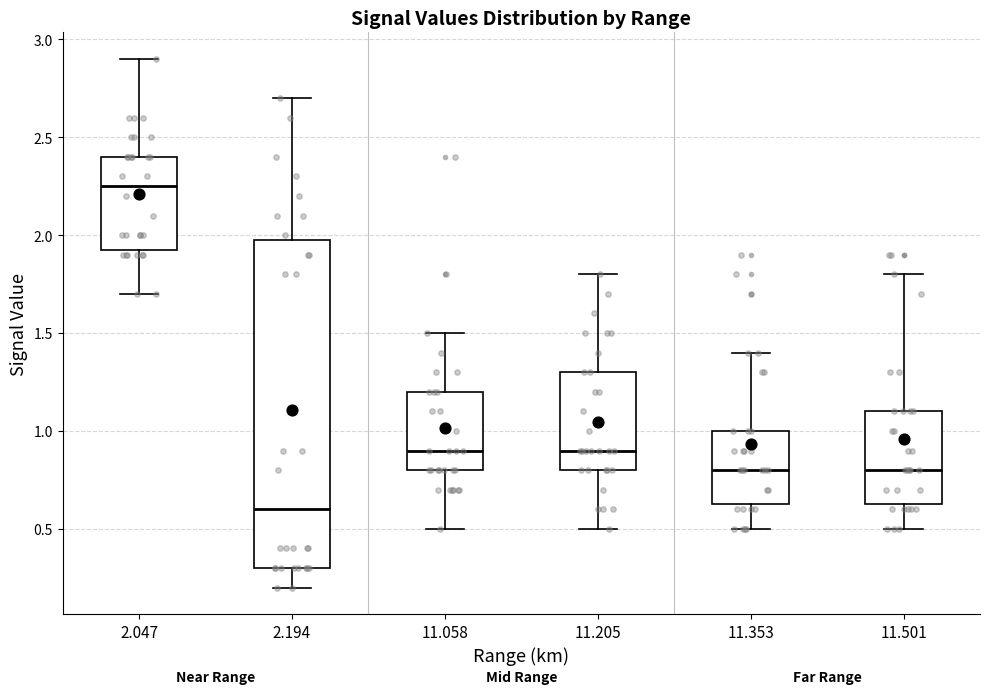

Which box has the lowest median line?

2.194